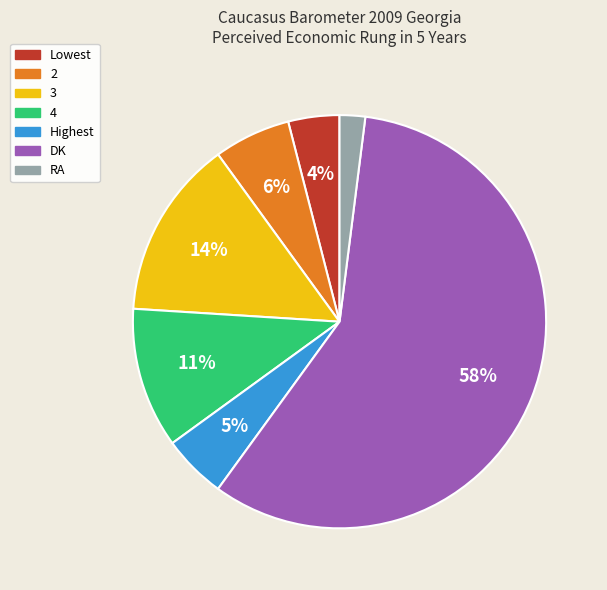

The DK slice represents 58% of the pie. True or false?

True